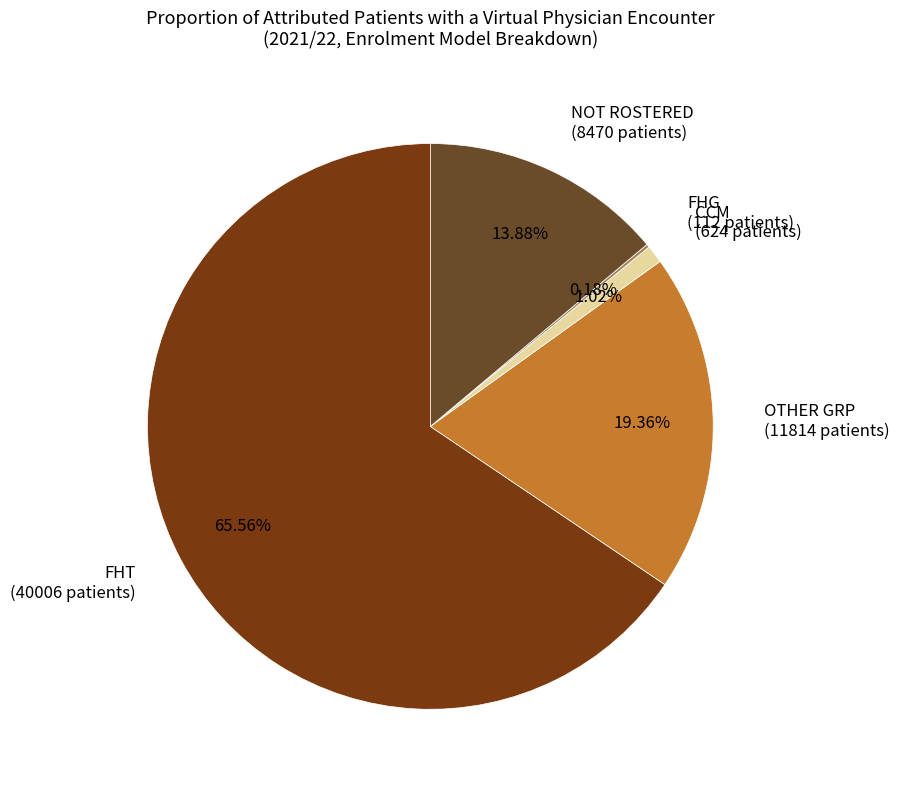

To the nearest percent, what is the difference between the FHT and OTHER GRP slice percentages?

46%